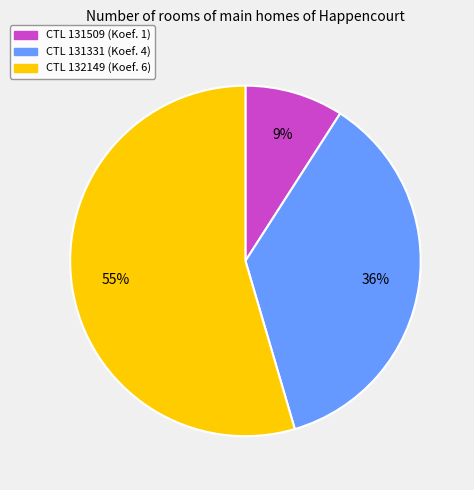

Is there a majority slice in this chart?

Yes